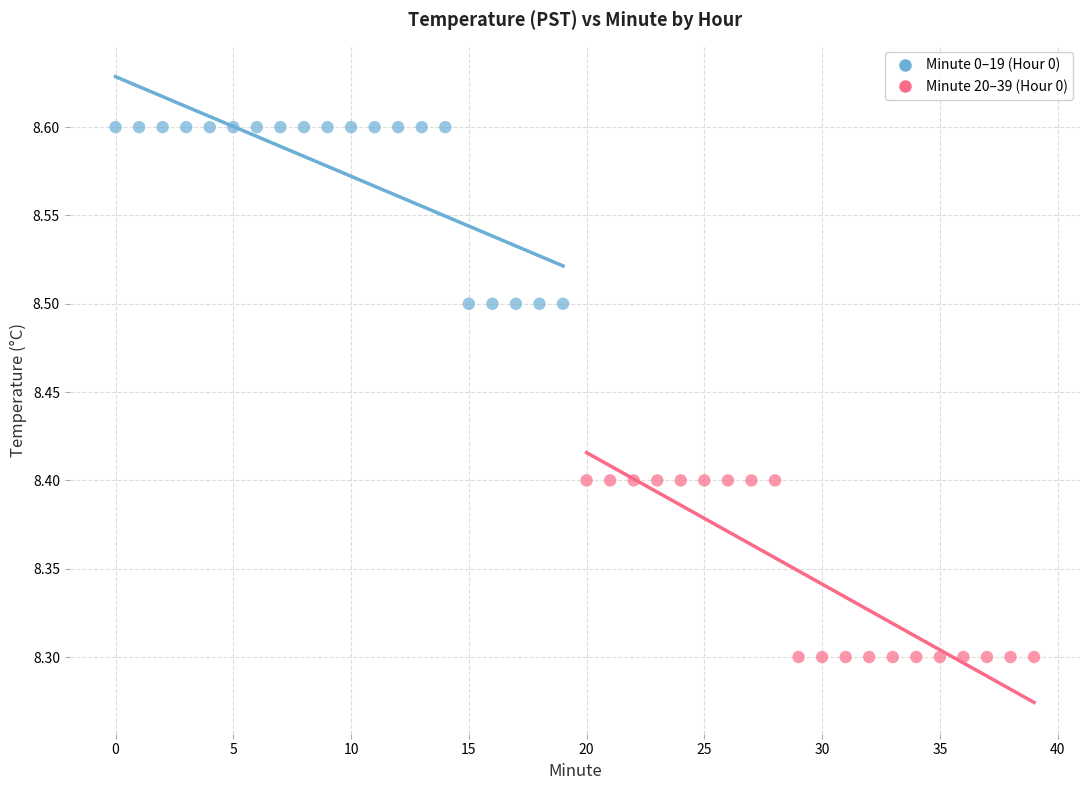

Which series contains the lowest Y value?

Minute 20–39 (Hour 0)